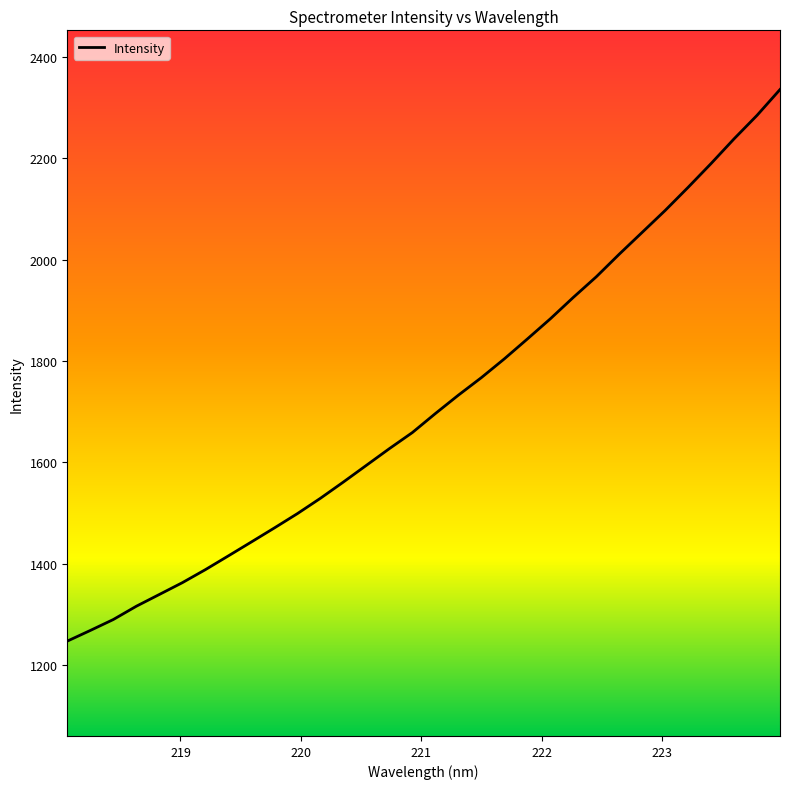

What is the difference between the maximum and minimum values?

1088.1